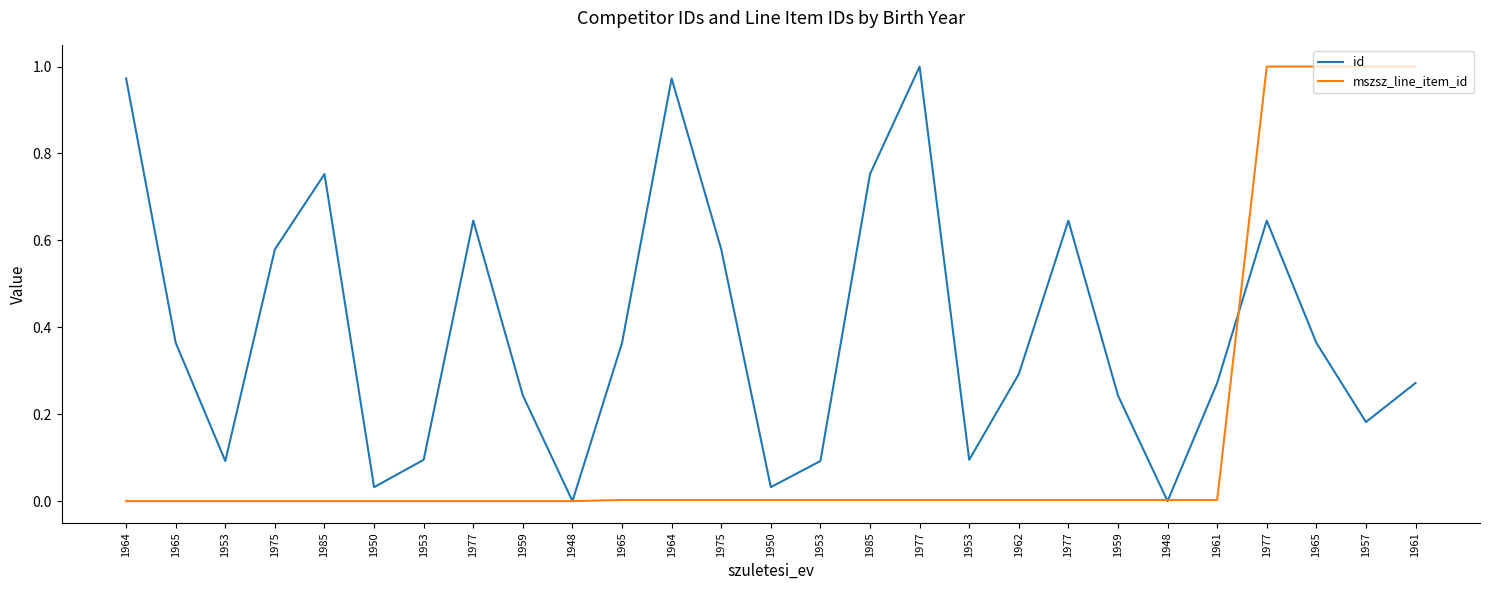

What are all the series names shown in the legend?

id, mszsz_line_item_id